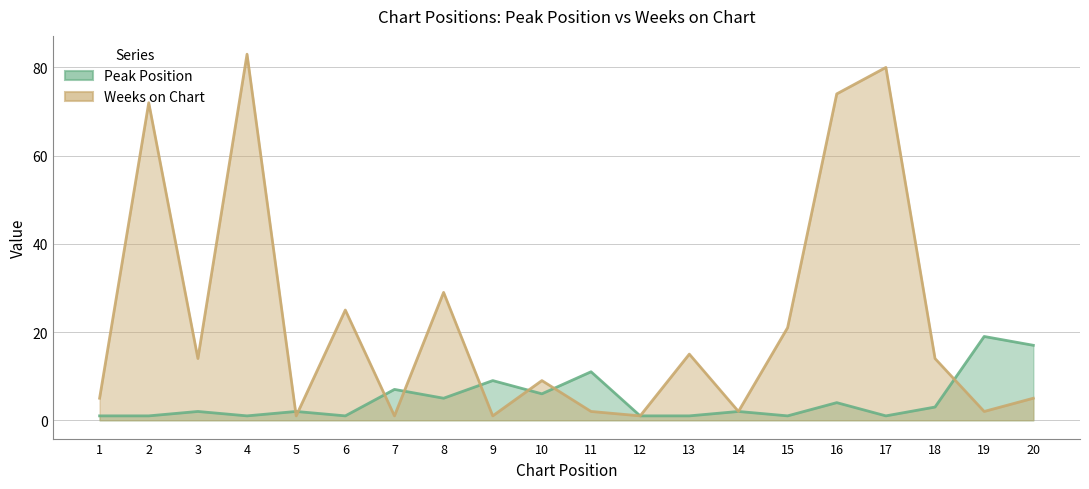

Reading left to right, transcribe all the data shown in this chart.

Peak Position: 1=1	2=1	3=2	4=1	5=2	6=1	7=7	8=5	9=9	10=6	11=11	12=1	13=1	14=2	15=1	16=4	17=1	18=3	19=19	20=17
Weeks on Chart: 1=5	2=72	3=14	4=83	5=1	6=25	7=1	8=29	9=1	10=9	11=2	12=1	13=15	14=2	15=21	16=74	17=80	18=14	19=2	20=5